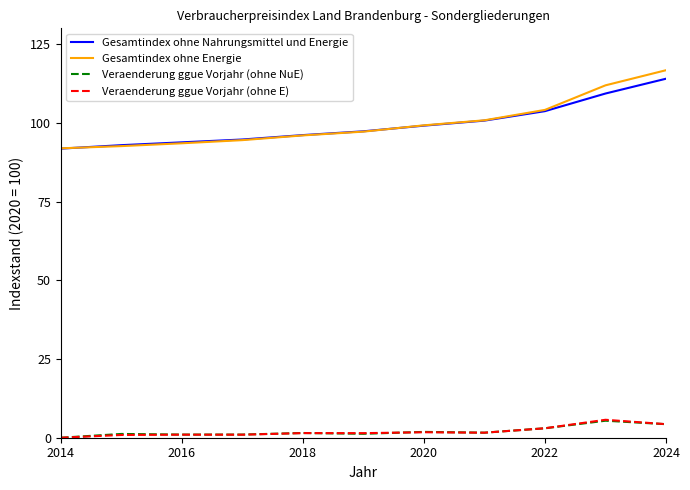

True or false: Gesamtindex ohne Nahrungsmittel und Energie and Veraenderung ggue Vorjahr (ohne E) cross at least once.

False